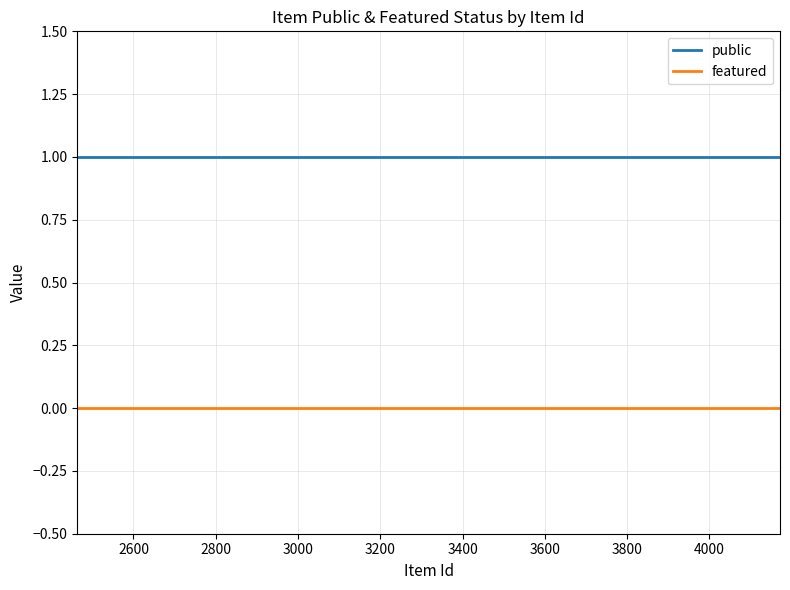

Which series has the largest total across all categories?

public